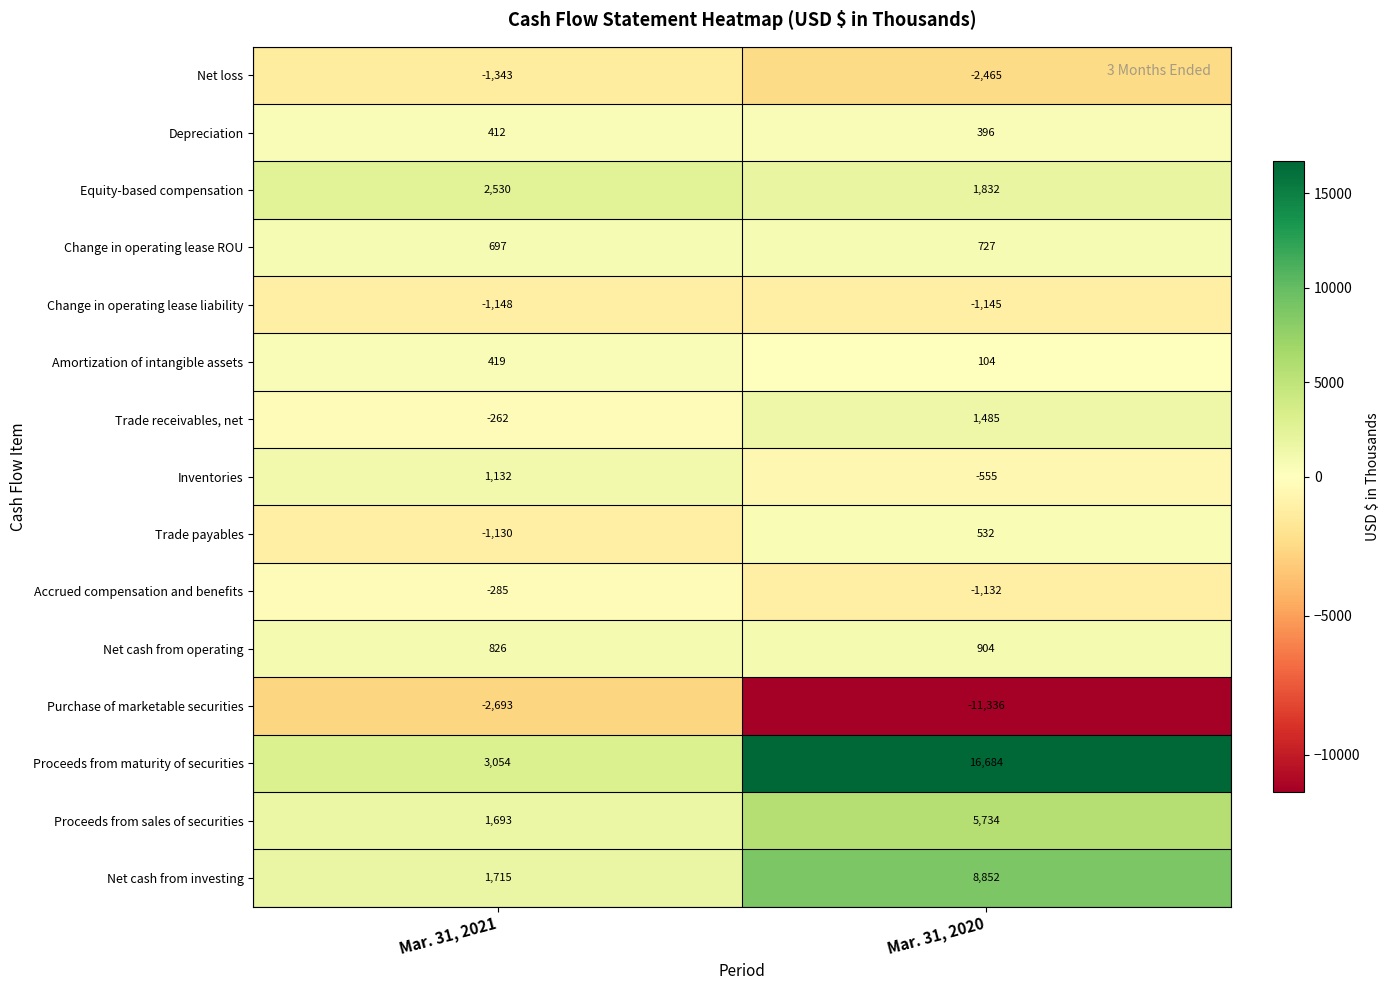

What is the average value of the Change in operating lease ROU series?

712